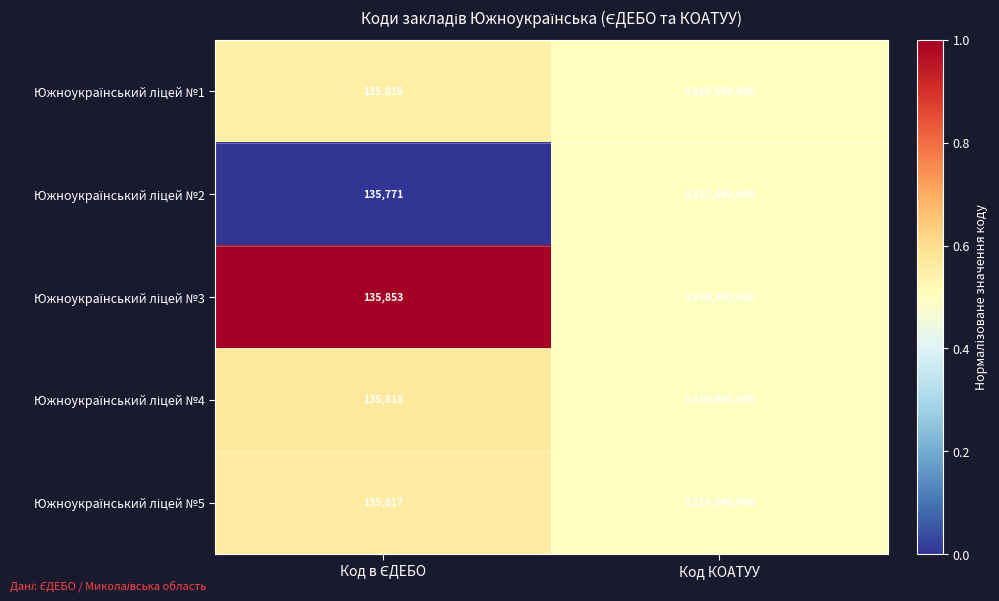

At which category is the sum across all series the highest?

Код КОАТУУ